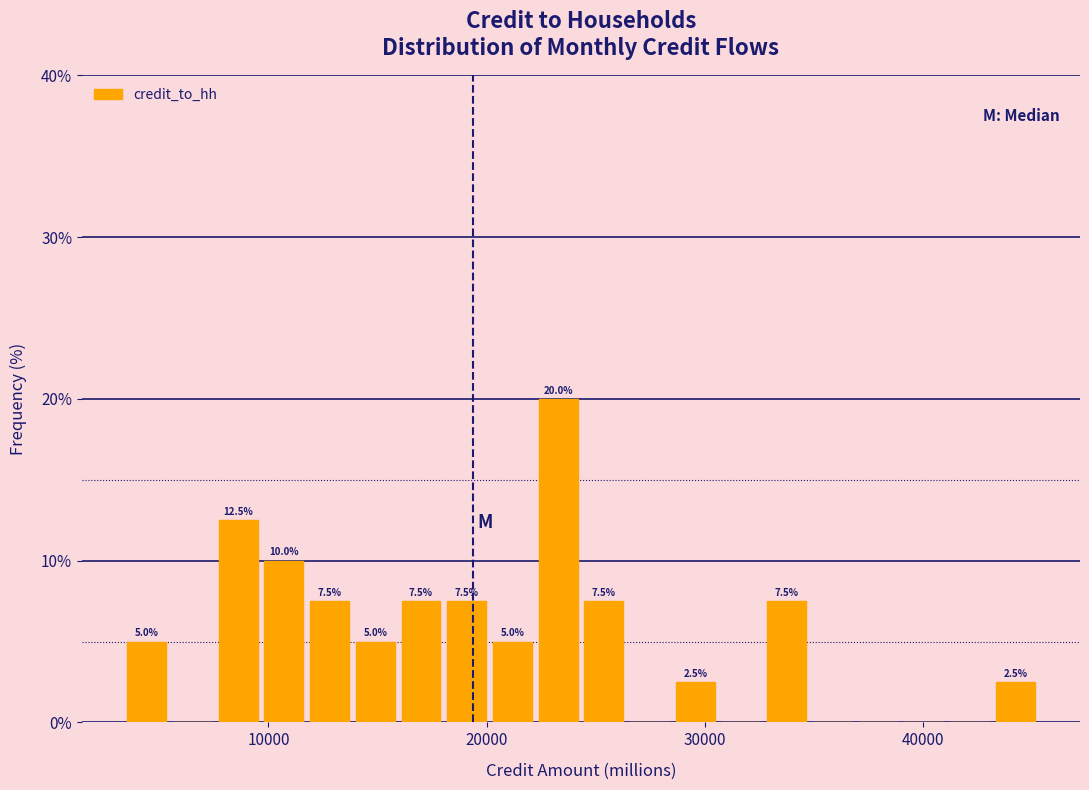

Read against the x-axis, roughly where is the centre of the tallest bar?

23000